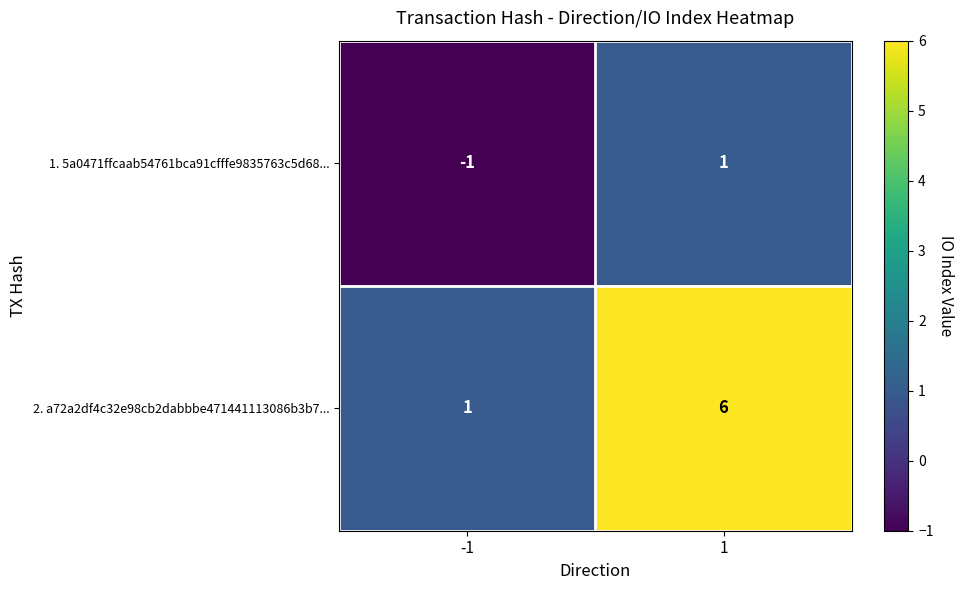

What is the difference between the 2. a72a2df4c32e98cb2dabbbe471441113086b3b7... values at 1 and -1?

5